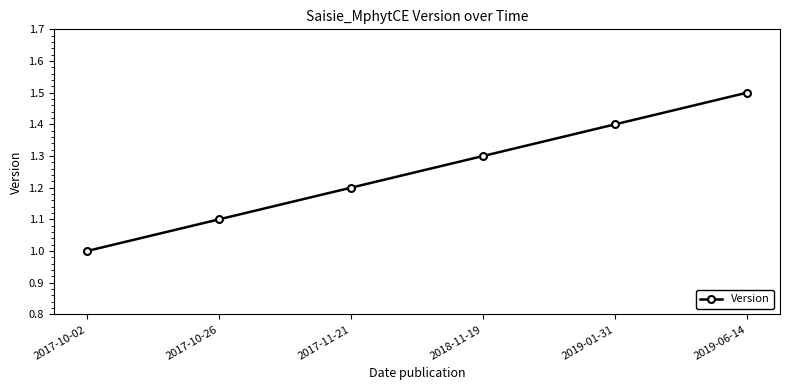

What is the maximum value shown in the chart?

1.5